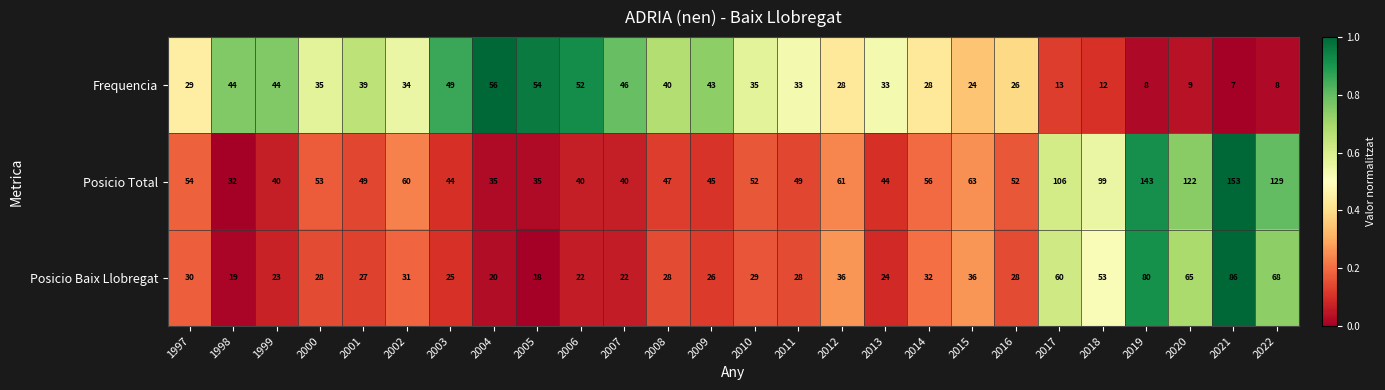

What is the difference between the highest and lowest values at 2004?

36